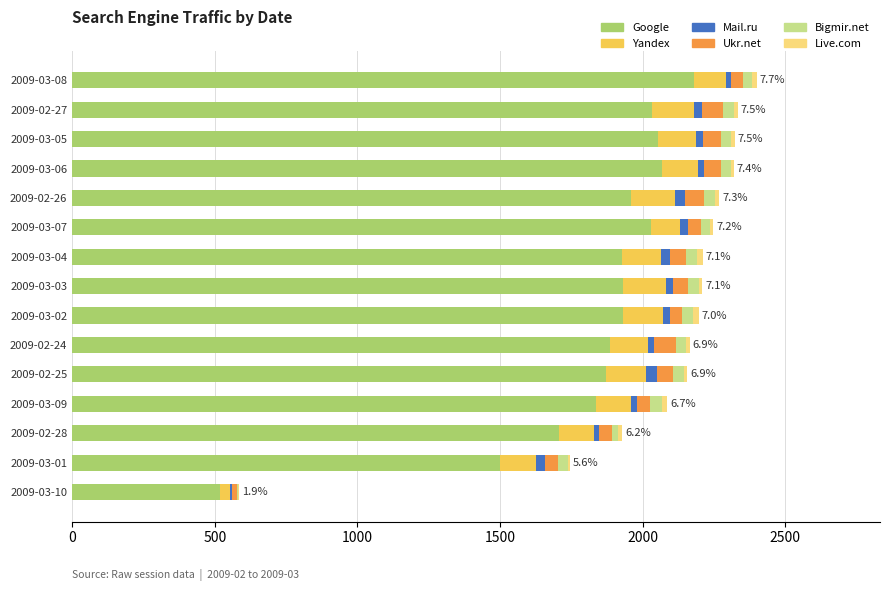

How many data points does each series have?

15